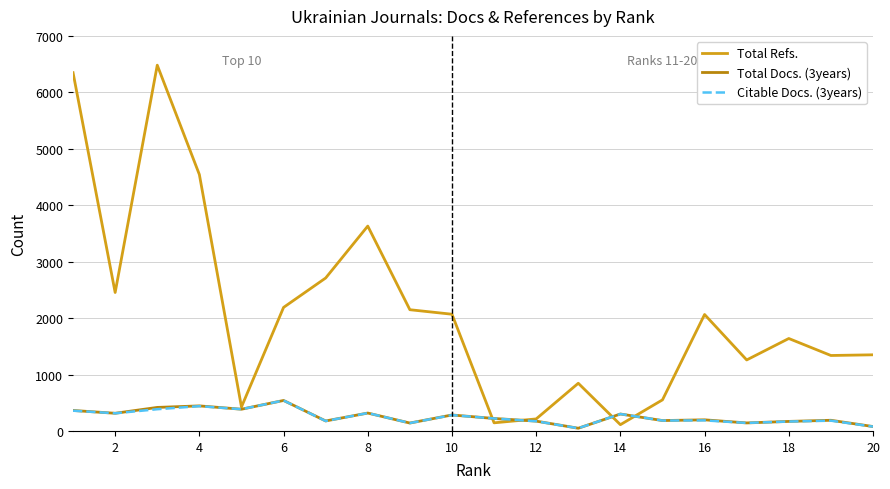

Which series has the largest range (max minus min)?

Total Refs.